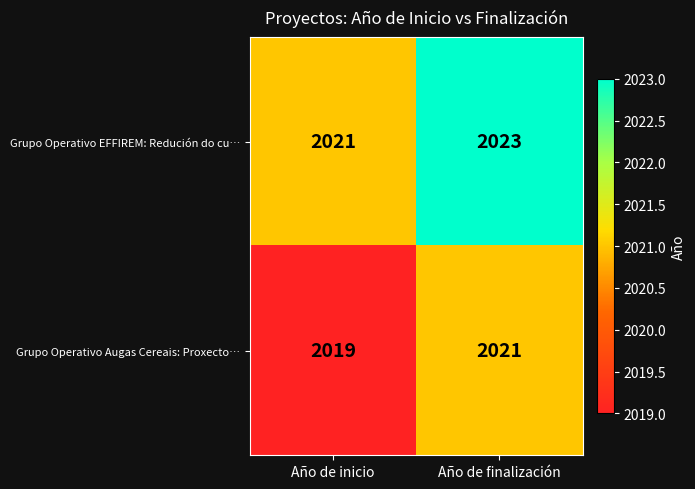

Which series has the largest total across all categories?

Grupo Operativo EFFIREM: Redución do cu…